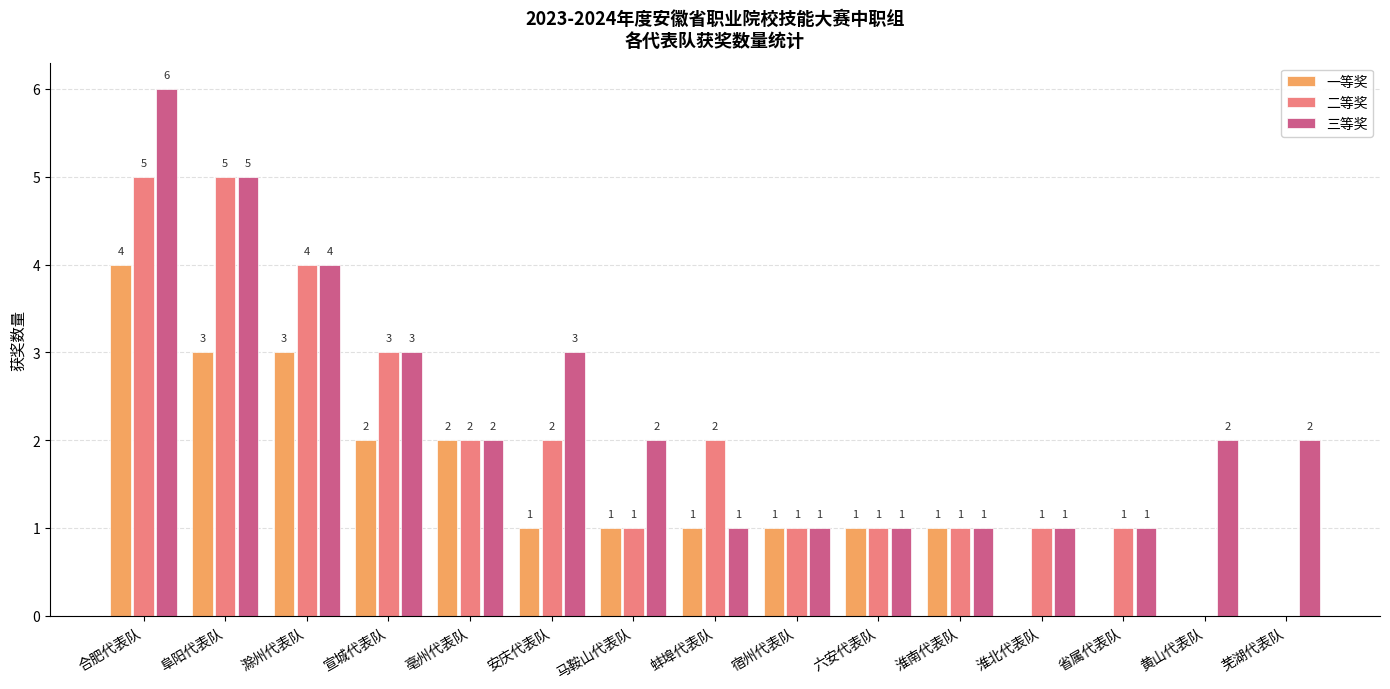

How many values in 一等奖 are above zero?

11